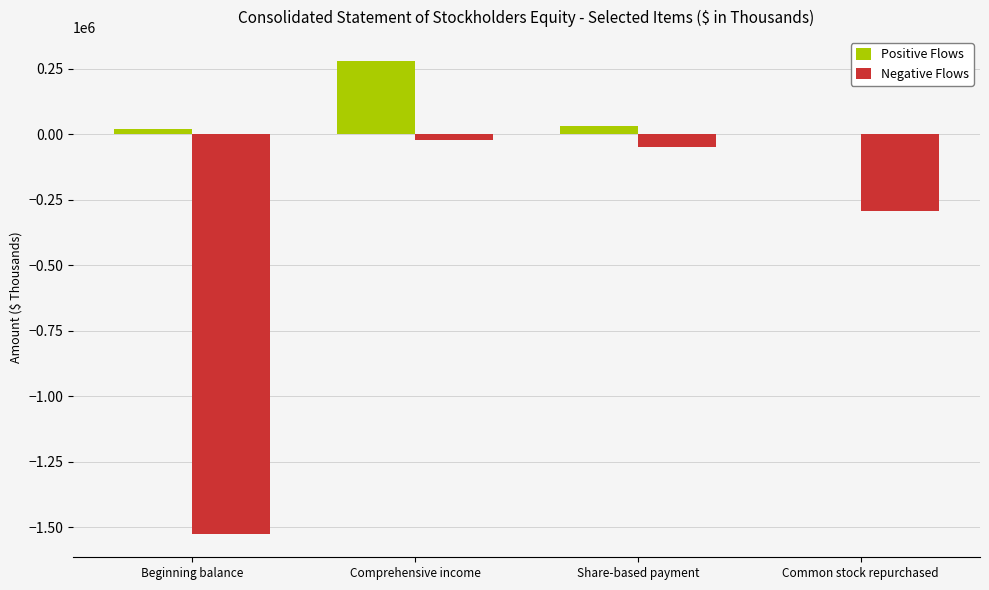

The value of Positive Flows at Share-based payment is 29118. True or false?

True